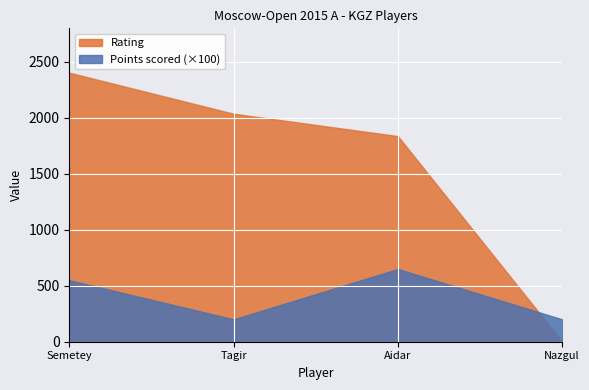

Reading left to right, what are all the values shown in this chart?

Points scored: 5.5	2.0	6.5	2.0
Rating: 2404.0	2037.0	1837.0	0.0